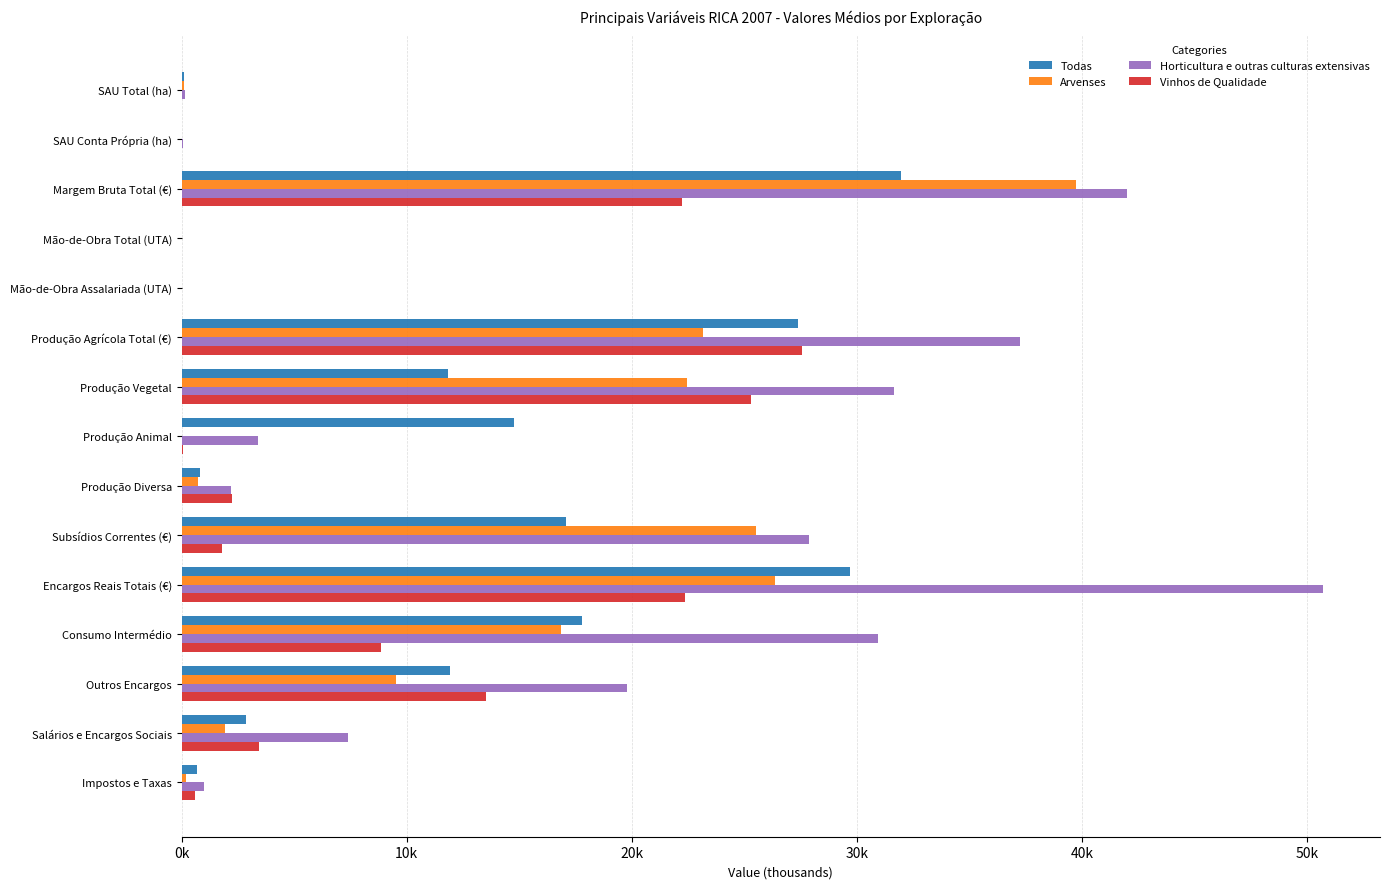

What are all the series names shown in the legend?

Todas, Arvenses, Horticultura e outras culturas extensivas, Vinhos de Qualidade